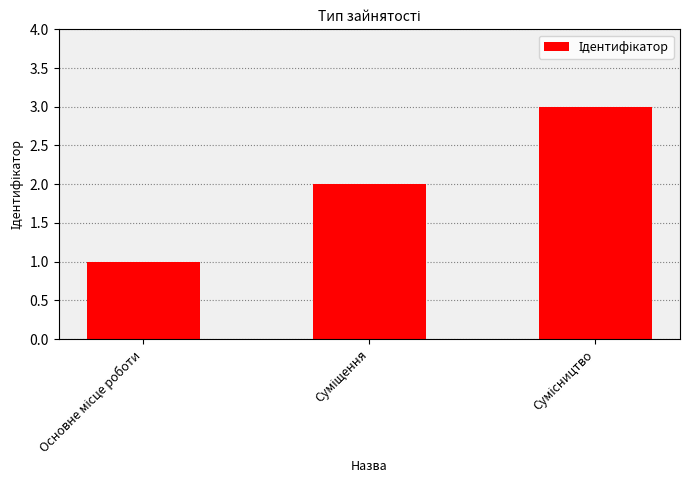

What is the maximum value shown in the chart?

3